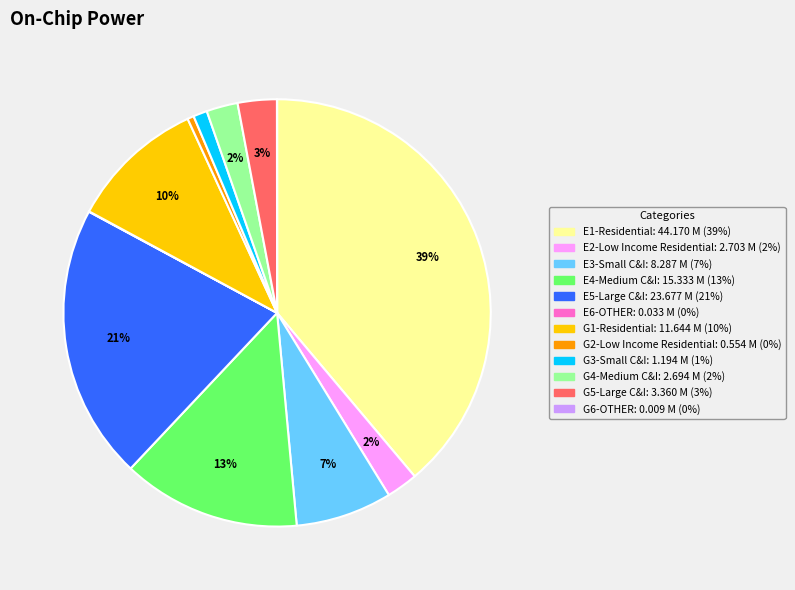

True or false: G1-Residential accounts for 10% of the total.

True